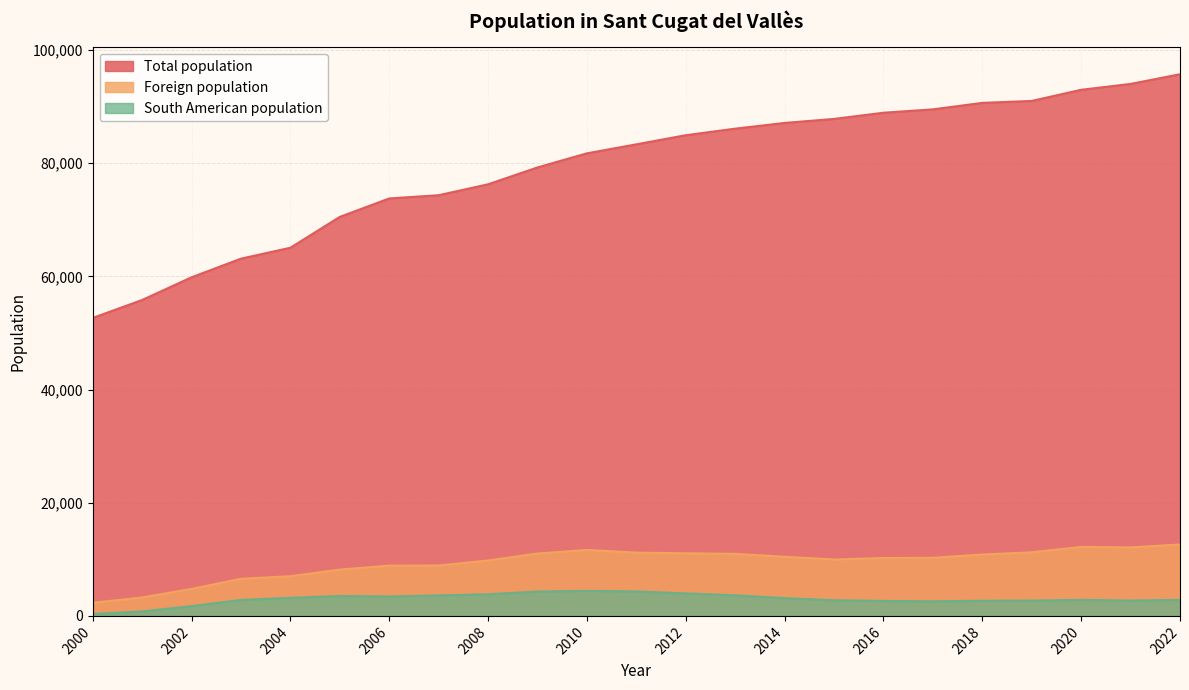

True or false: Foreign population and South American population intersect in this chart.

False